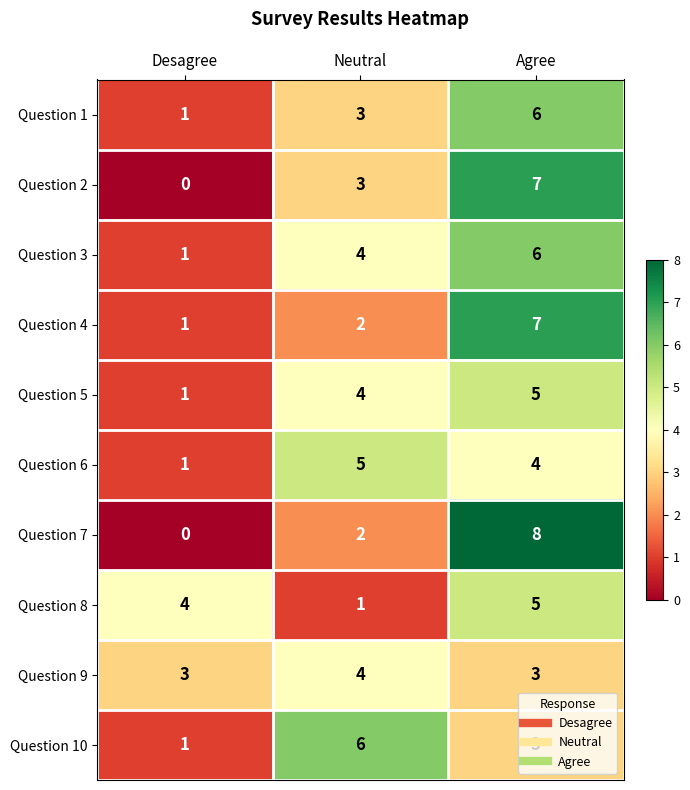

Count the Question 9 values in the range 3 to 4.

3